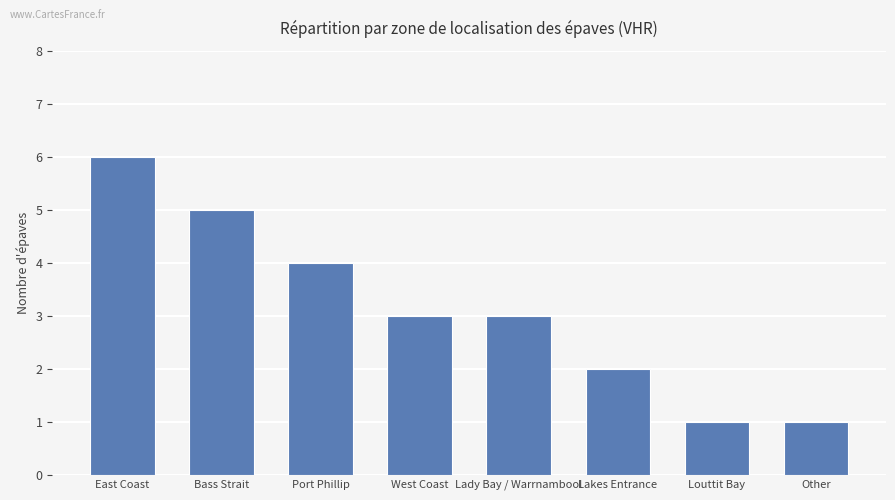

What is the ratio of the value at Port Phillip to the value at East Coast?

0.7